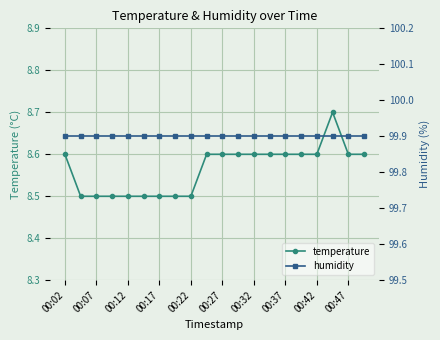

What is the smallest value displayed?

8.5